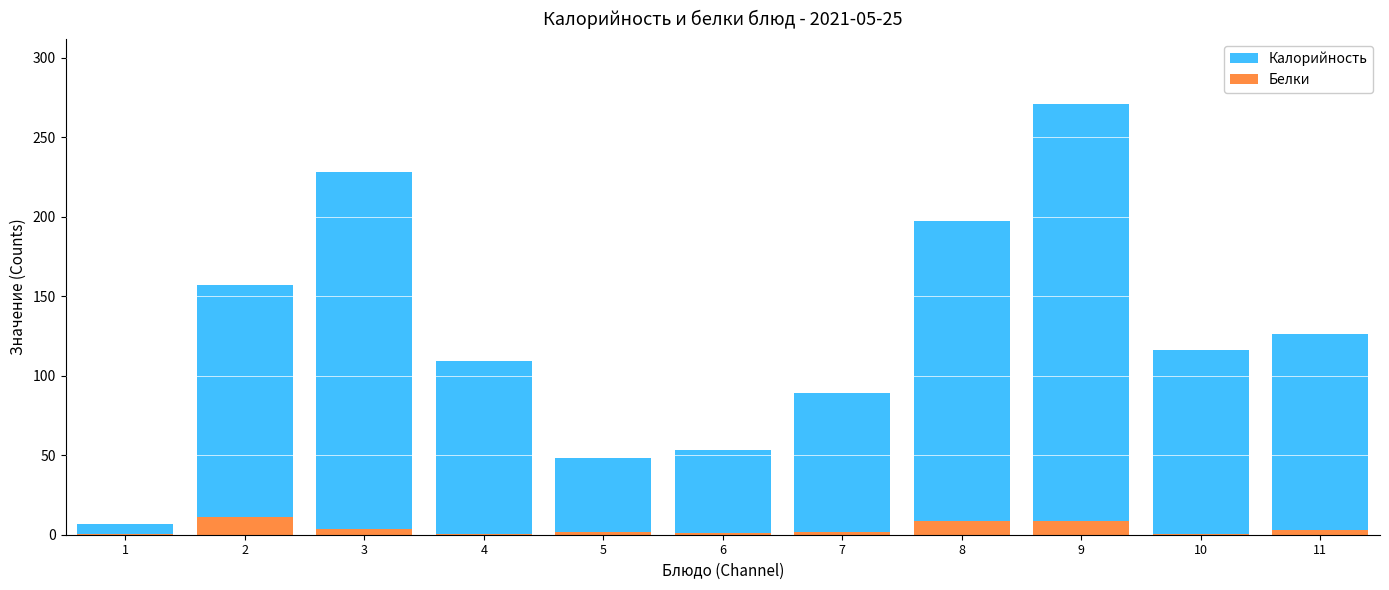

What is the difference between the second highest and minimum values in the Белки series?

8.6